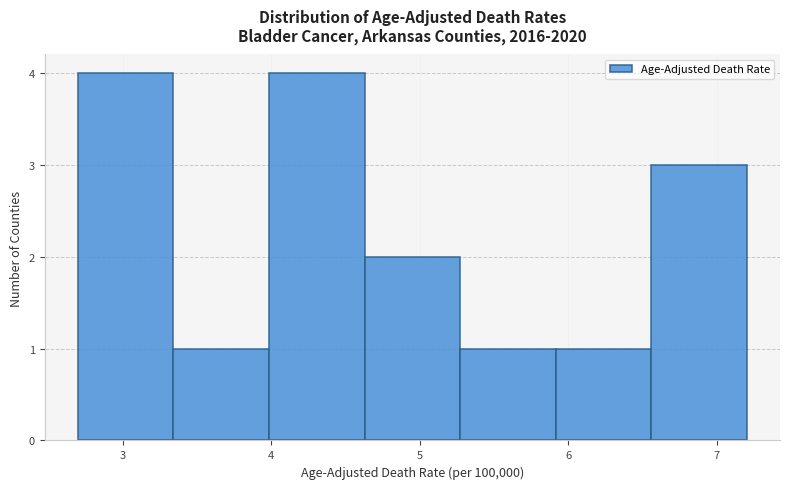

Reading left to right, list every bar in this chart as the range it spans on the x-axis followed by its height. Neither the bar edges nor the heights are printed on the chart, so give them approximately, as read against the axes.

2.7 to 3.3: 4
3.3 to 4.0: 1
4.0 to 4.6: 4
4.6 to 5.3: 2
5.3 to 5.9: 1
5.9 to 6.6: 1
6.6 to 7.2: 3